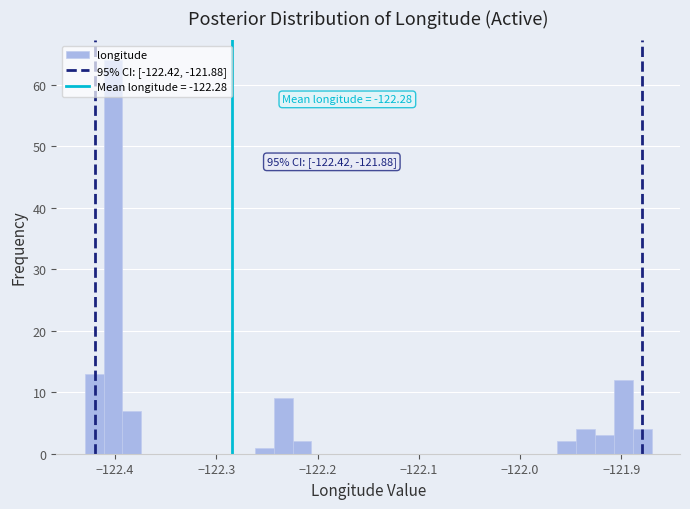

Read against the x-axis, roughly where is the centre of the tallest bar?

-122.40